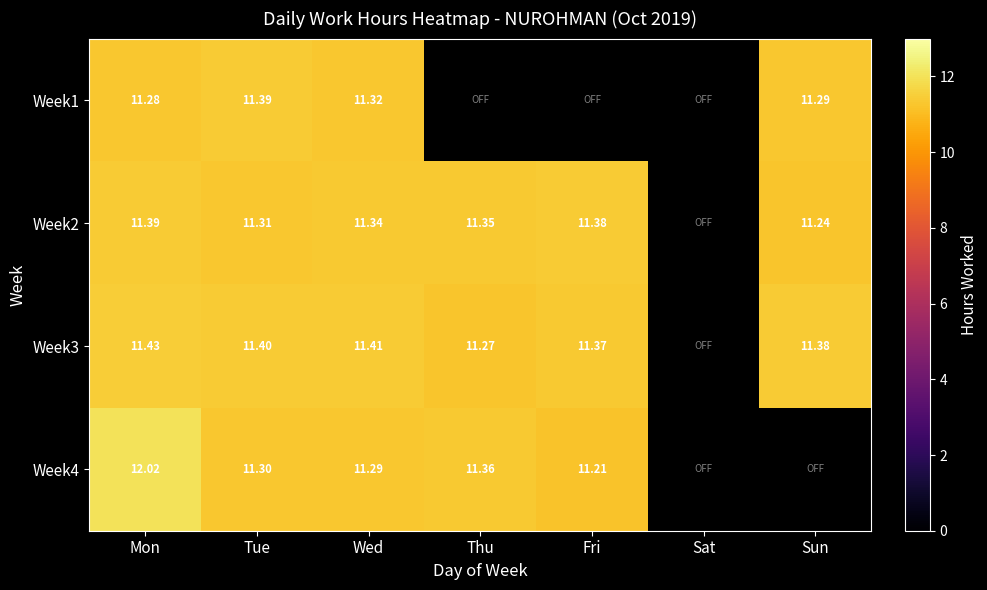

What is the difference between the maximum and minimum values in the Week2 series?

0.2